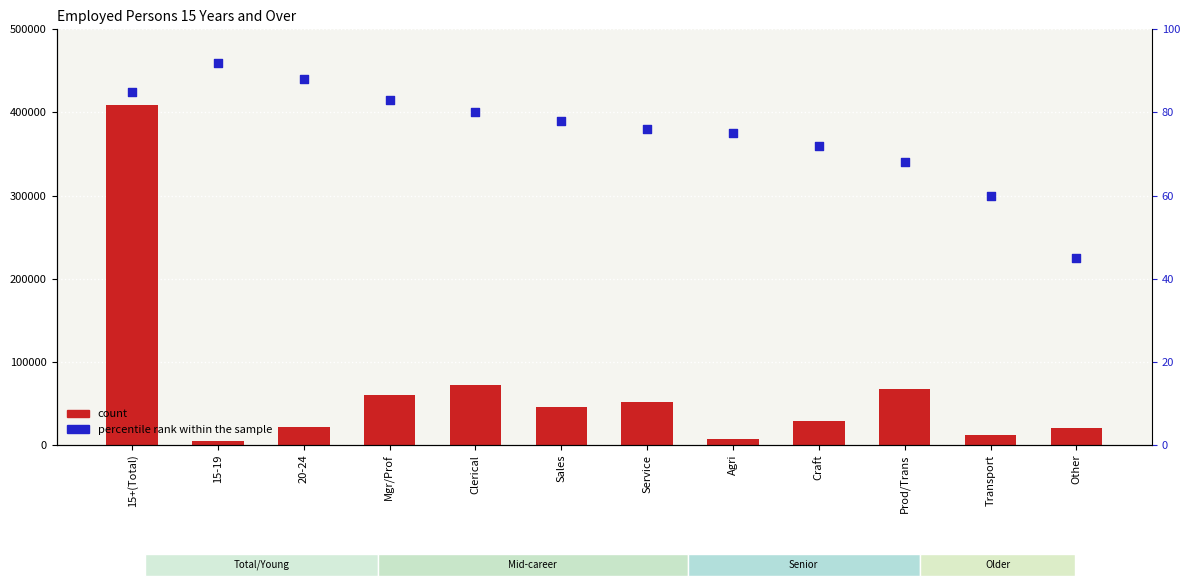

What are all the series names shown in the legend?

count, percentile rank within the sample